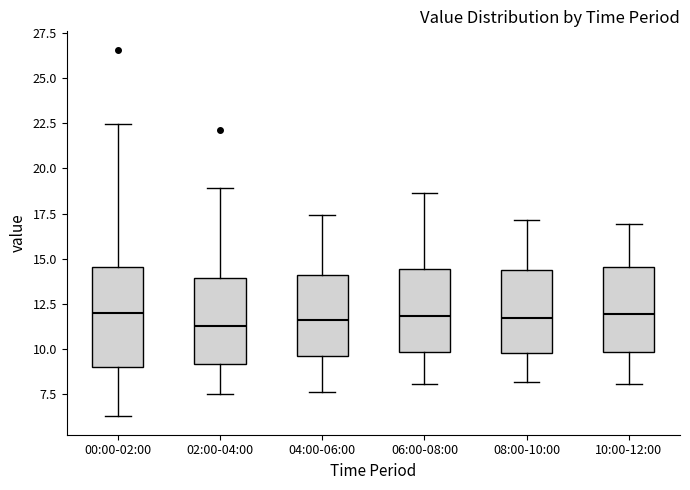

Comparing the boxes themselves (not the whiskers), which one is the tallest?

00:00-02:00